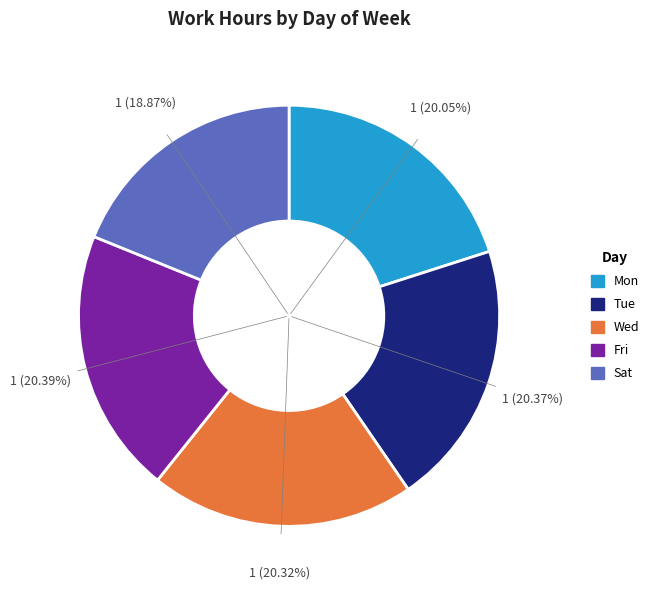

Does Tue account for over 50% of the chart?

No